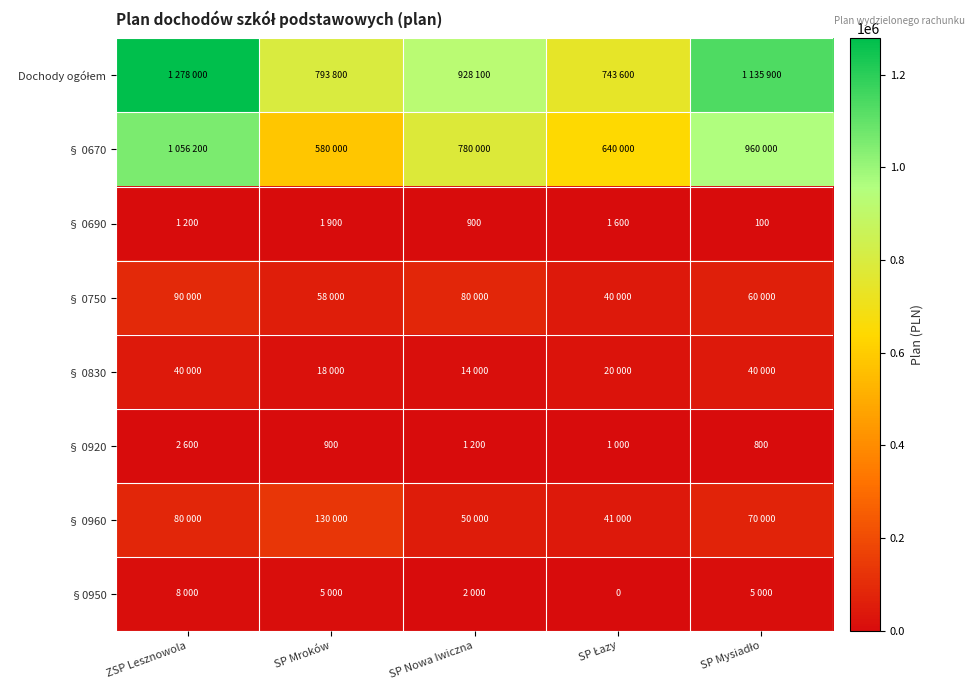

What is the difference between the maximum and second lowest values in the Dochody ogółem series?

484200